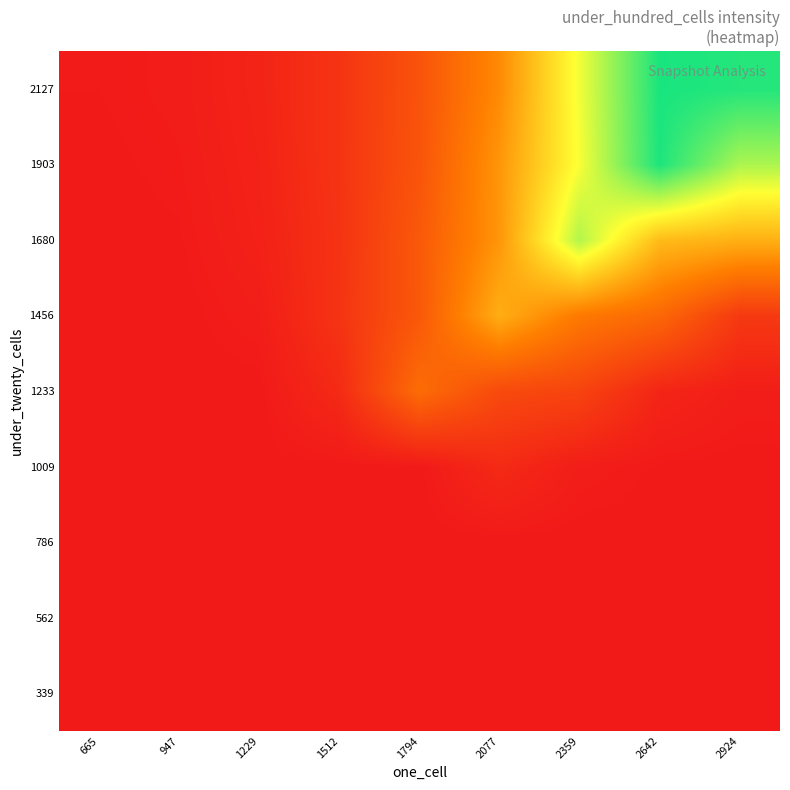

Between 2924 and 2359, which is larger?

2924